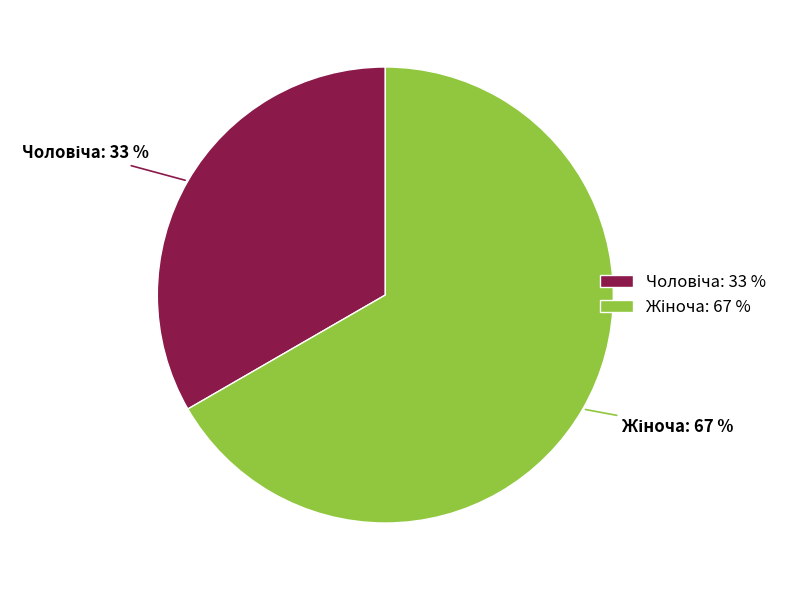

To the nearest percent, what is the average slice percentage?

50%